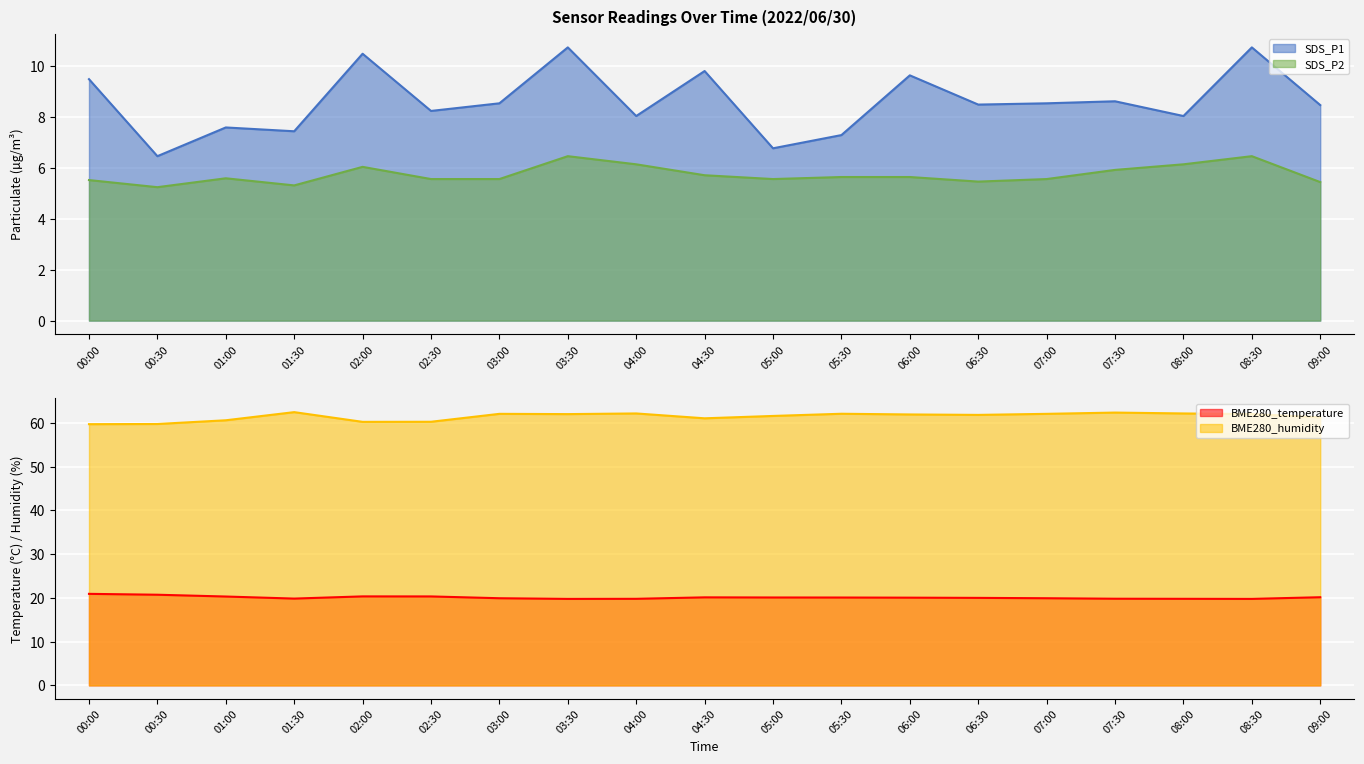

Is it true that BME280_humidity equals 83.7 at 05:00?

False